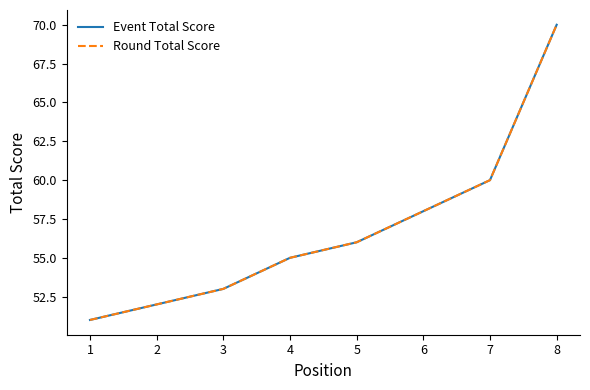

Is this an area chart (filled region under the line)?

No